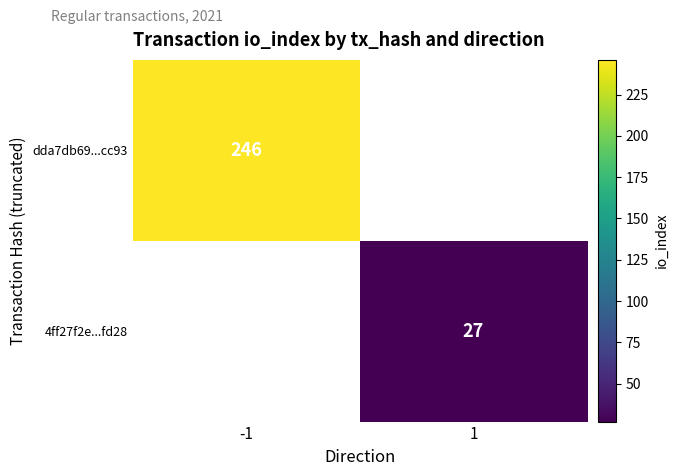

How many data points does each series have?

2